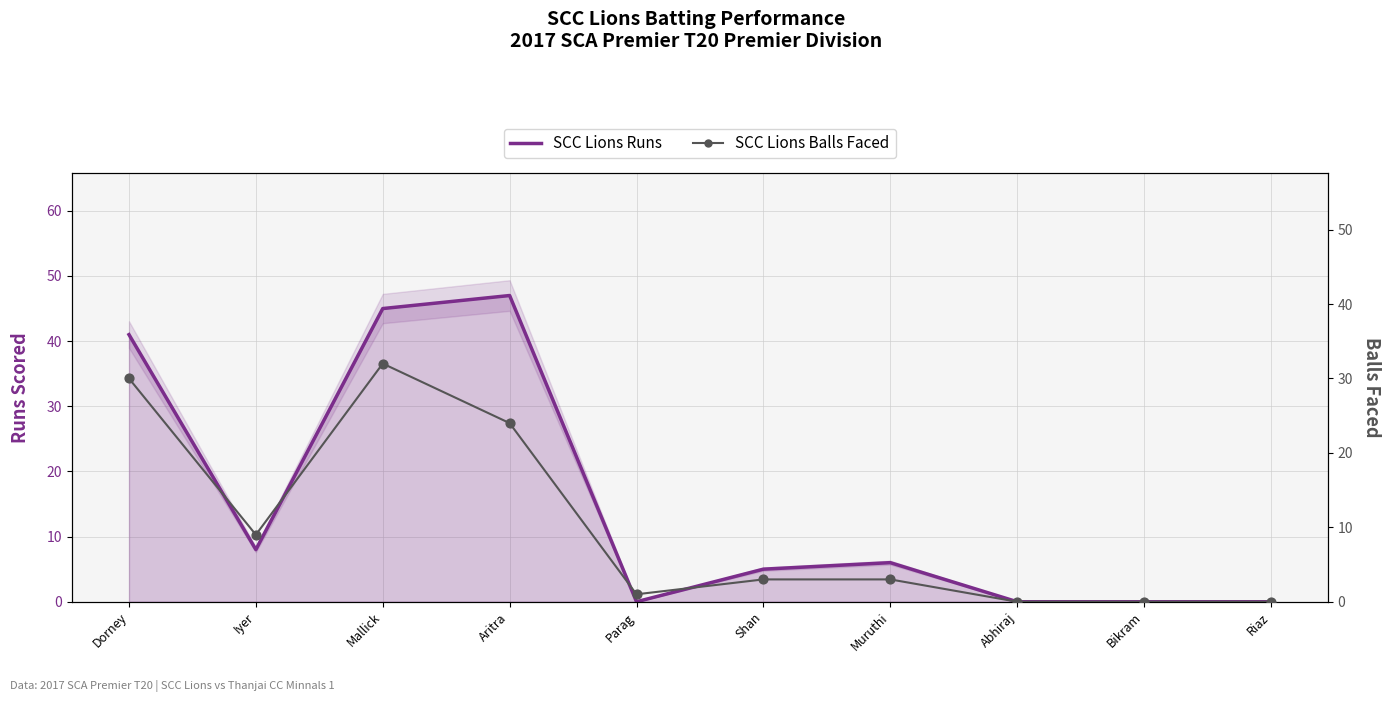

Which series has the widest spread of Y values?

SCC Lions Runs